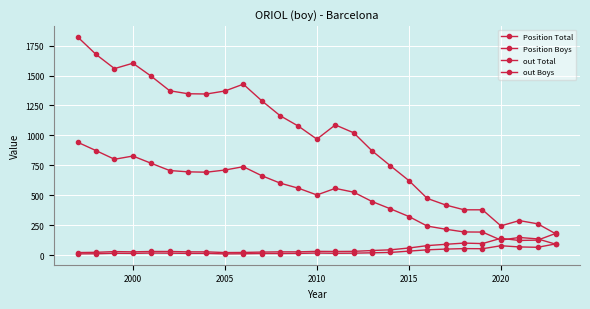

At which category does out Boys reach its first local peak?

2000